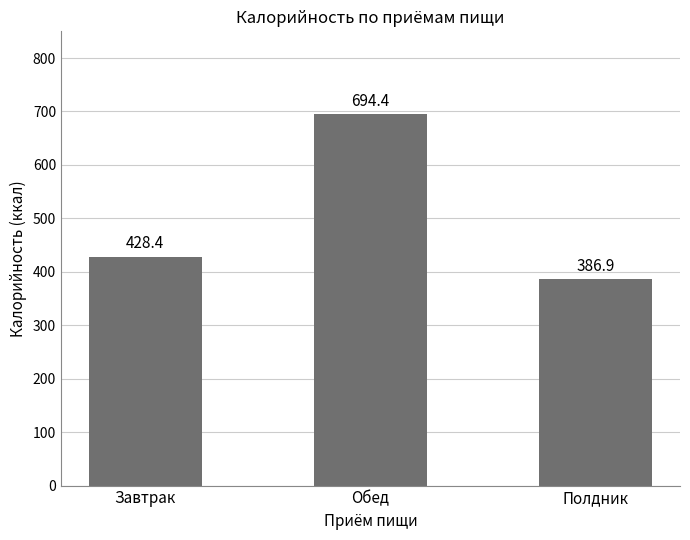

What is the sum of all values?

1509.7